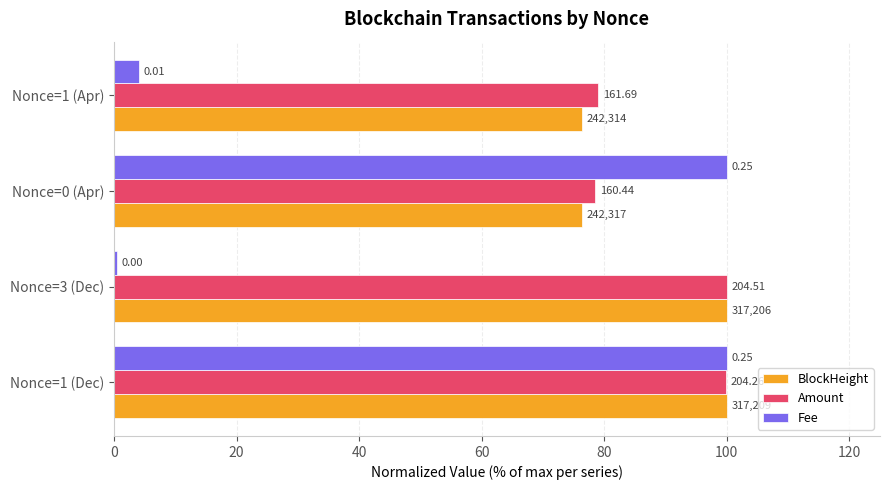

What are all the series names shown in the legend?

BlockHeight, Amount, Fee